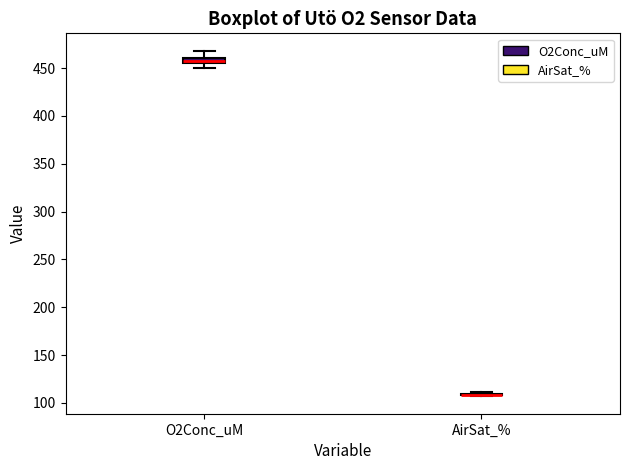

Where is the lower edge of the box for O2Conc_uM on the y-axis? The values are not printed on the chart, so give them approximately, as read against the axis.

455